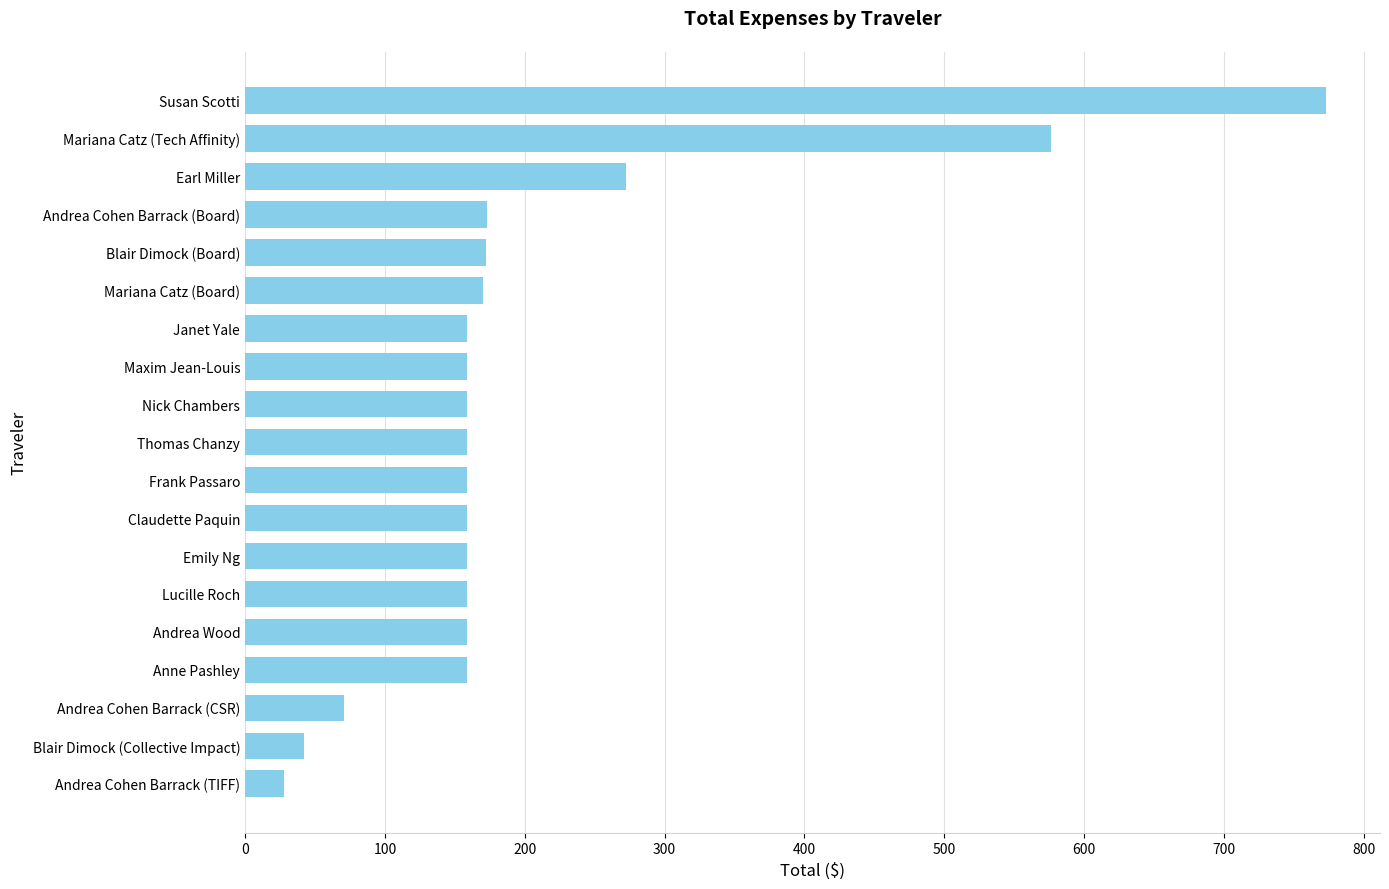

At which label is the value closest to 400?

Earl Miller